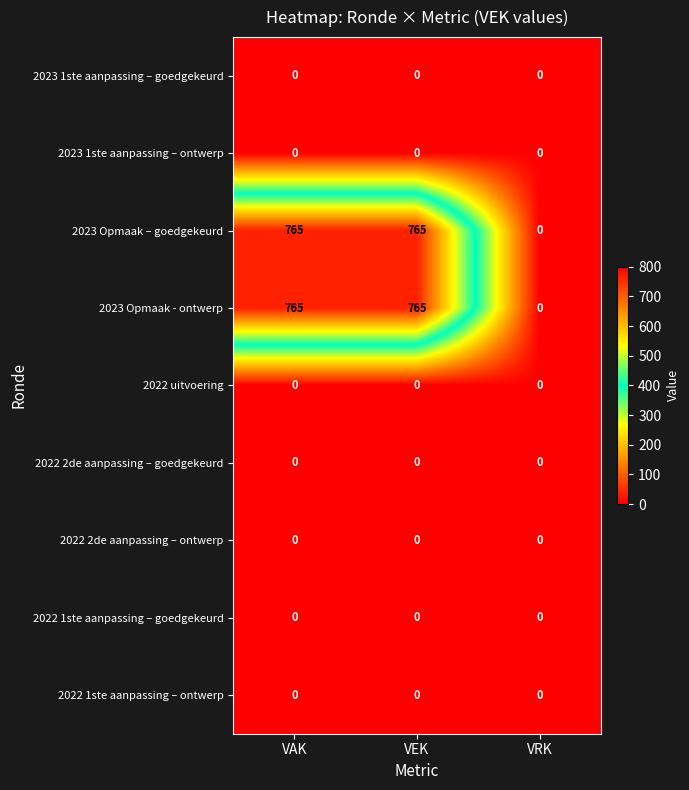

The value of 2023 Opmaak - ontwerp at VAK is 765. True or false?

True